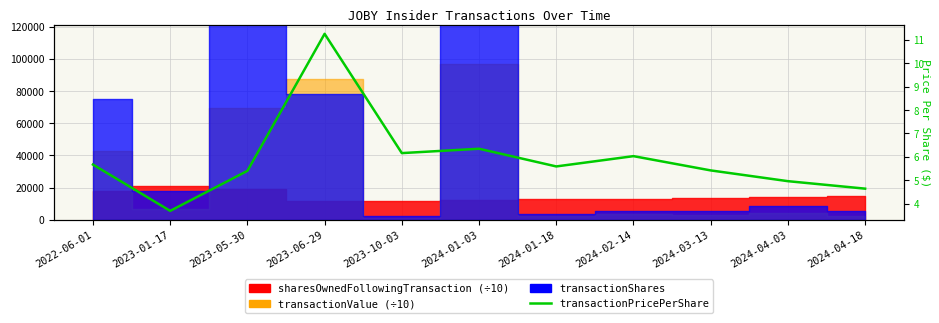

What is the minimum value shown in the chart?

3.7